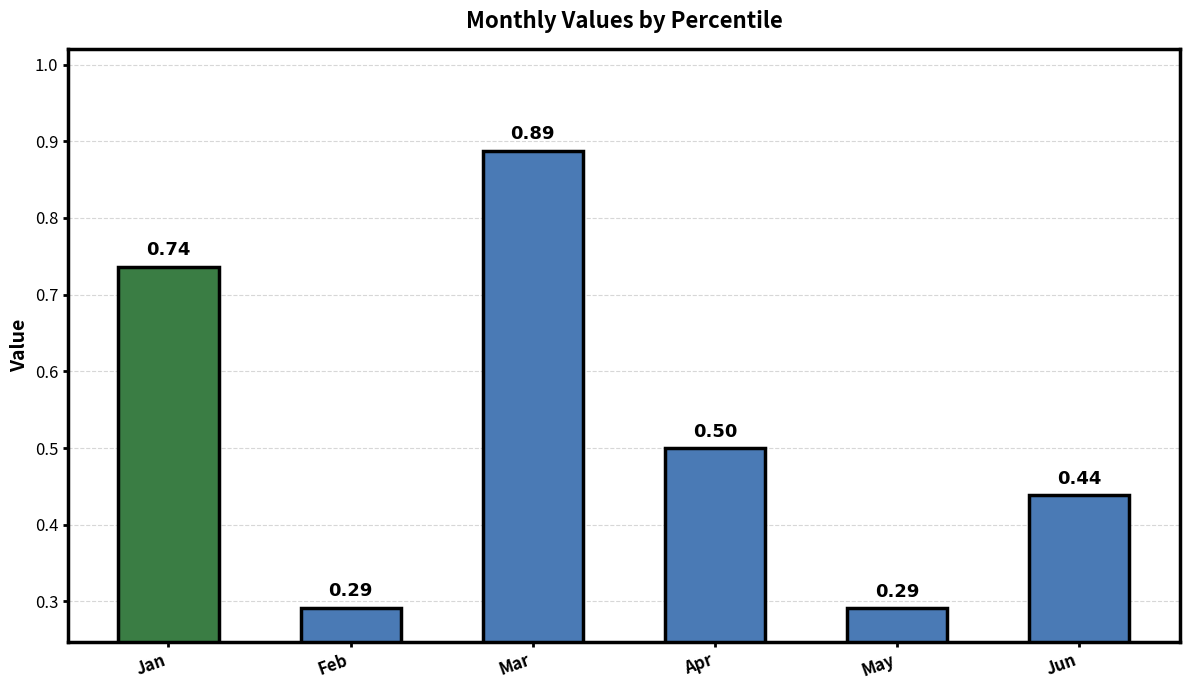

How many bars are there in total?

6